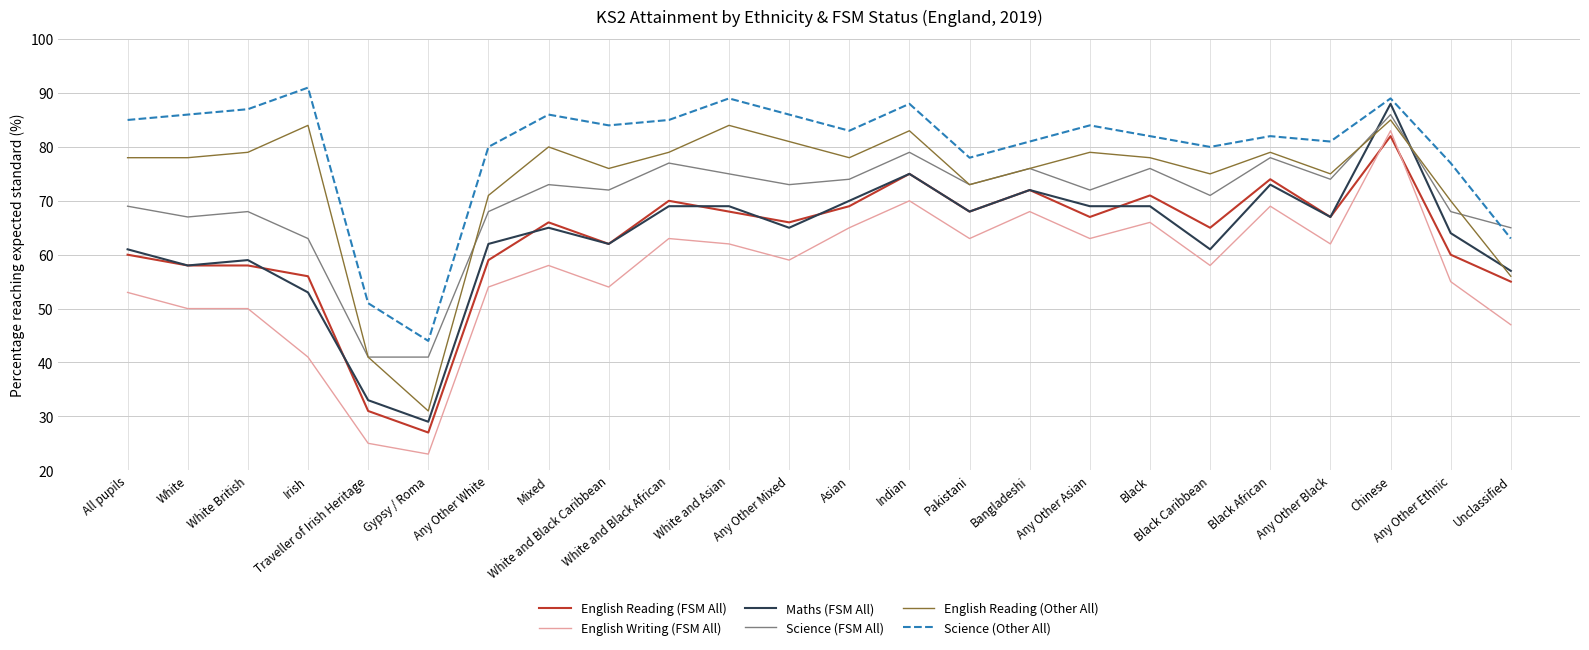

Reading left to right, transcribe all the data shown in this chart.

English Reading (FSM All): All pupils=60	White=58	White British=58	Irish=56	Traveller of Irish Heritage=31	Gypsy / Roma=27	Any Other White=59	Mixed=66	White and Black Caribbean=62	White and Black African=70	White and Asian=68	Any Other Mixed=66	Asian=69	Indian=75	Pakistani=68	Bangladeshi=72	Any Other Asian=67	Black=71	Black Caribbean=65	Black African=74	Any Other Black=67	Chinese=82	Any Other Ethnic=60	Unclassified=55
English Writing (FSM All): All pupils=53	White=50	White British=50	Irish=41	Traveller of Irish Heritage=25	Gypsy / Roma=23	Any Other White=54	Mixed=58	White and Black Caribbean=54	White and Black African=63	White and Asian=62	Any Other Mixed=59	Asian=65	Indian=70	Pakistani=63	Bangladeshi=68	Any Other Asian=63	Black=66	Black Caribbean=58	Black African=69	Any Other Black=62	Chinese=83	Any Other Ethnic=55	Unclassified=47
Maths (FSM All): All pupils=61	White=58	White British=59	Irish=53	Traveller of Irish Heritage=33	Gypsy / Roma=29	Any Other White=62	Mixed=65	White and Black Caribbean=62	White and Black African=69	White and Asian=69	Any Other Mixed=65	Asian=70	Indian=75	Pakistani=68	Bangladeshi=72	Any Other Asian=69	Black=69	Black Caribbean=61	Black African=73	Any Other Black=67	Chinese=88	Any Other Ethnic=64	Unclassified=57
Science (FSM All): All pupils=69	White=67	White British=68	Irish=63	Traveller of Irish Heritage=41	Gypsy / Roma=41	Any Other White=68	Mixed=73	White and Black Caribbean=72	White and Black African=77	White and Asian=75	Any Other Mixed=73	Asian=74	Indian=79	Pakistani=73	Bangladeshi=76	Any Other Asian=72	Black=76	Black Caribbean=71	Black African=78	Any Other Black=74	Chinese=86	Any Other Ethnic=68	Unclassified=65
English Reading (Other All): All pupils=78	White=78	White British=79	Irish=84	Traveller of Irish Heritage=41	Gypsy / Roma=31	Any Other White=71	Mixed=80	White and Black Caribbean=76	White and Black African=79	White and Asian=84	Any Other Mixed=81	Asian=78	Indian=83	Pakistani=73	Bangladeshi=76	Any Other Asian=79	Black=78	Black Caribbean=75	Black African=79	Any Other Black=75	Chinese=85	Any Other Ethnic=70	Unclassified=56
Science (Other All): All pupils=85	White=86	White British=87	Irish=91	Traveller of Irish Heritage=51	Gypsy / Roma=44	Any Other White=80	Mixed=86	White and Black Caribbean=84	White and Black African=85	White and Asian=89	Any Other Mixed=86	Asian=83	Indian=88	Pakistani=78	Bangladeshi=81	Any Other Asian=84	Black=82	Black Caribbean=80	Black African=82	Any Other Black=81	Chinese=89	Any Other Ethnic=77	Unclassified=63